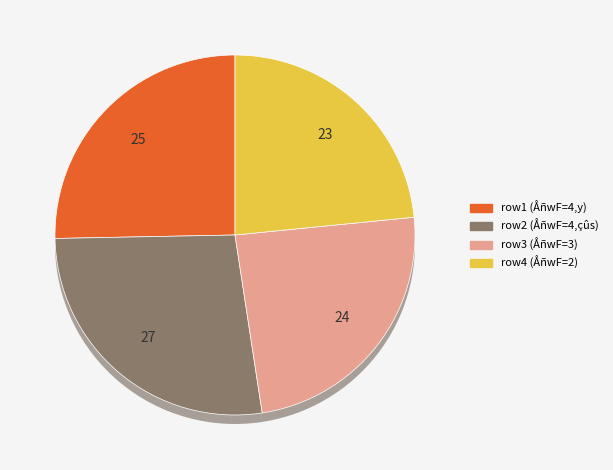

The 4 slice represents 27% of the pie. True or false?

True